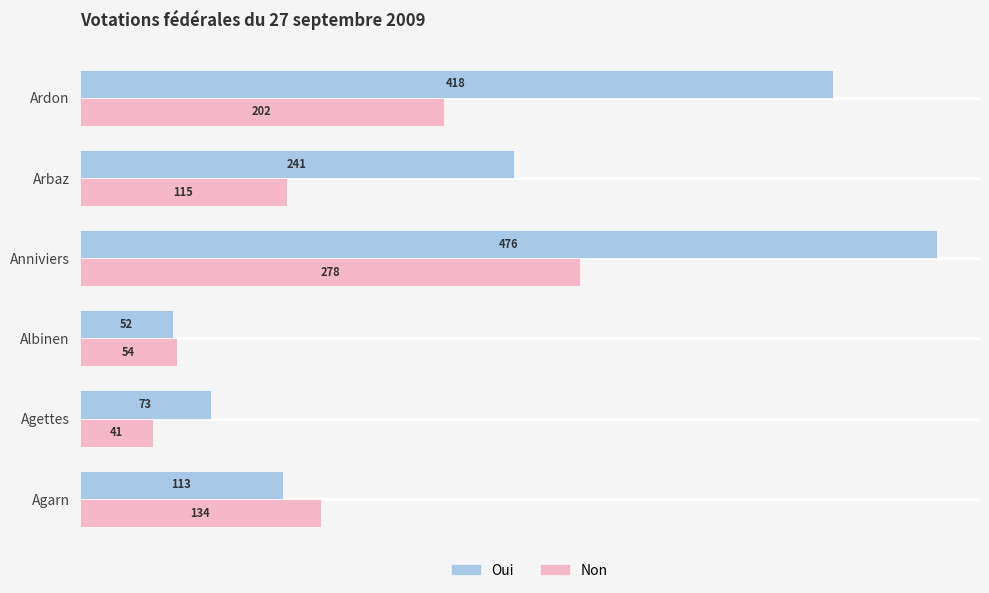

At which category is the sum across all series the highest?

Anniviers